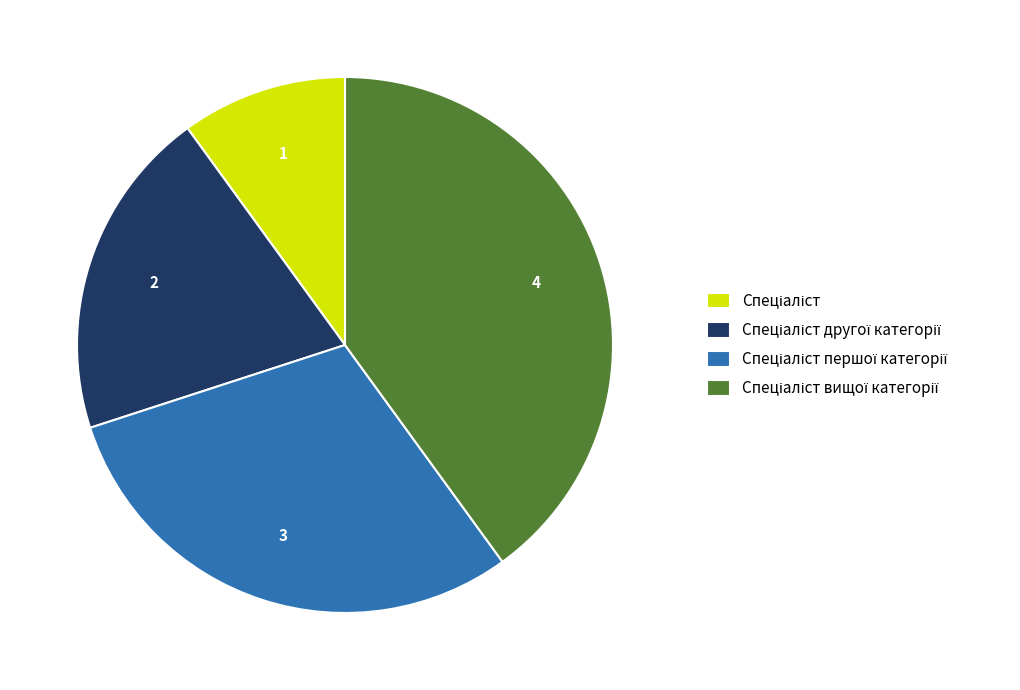

Is there any slice that represents more than half of the pie?

No